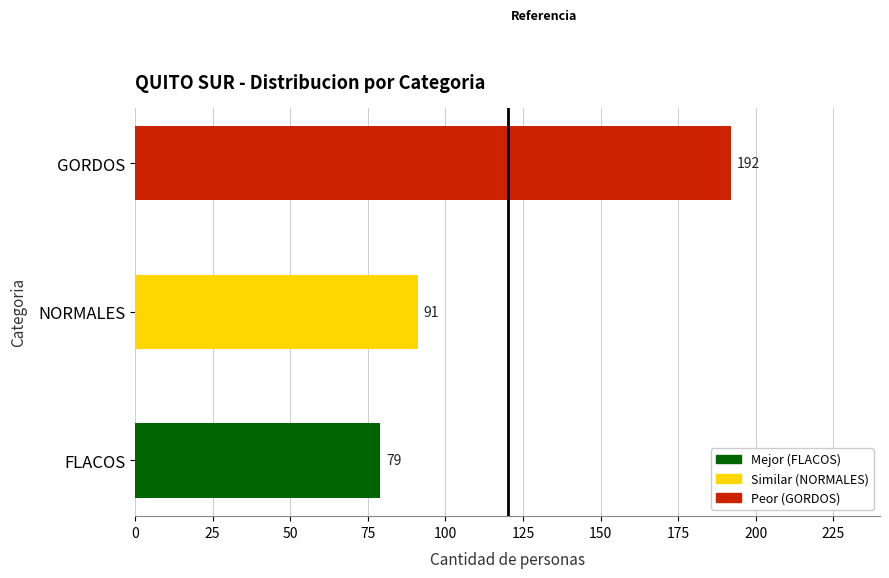

Reading bottom to top, what are all the values shown in this chart?

79	91	192